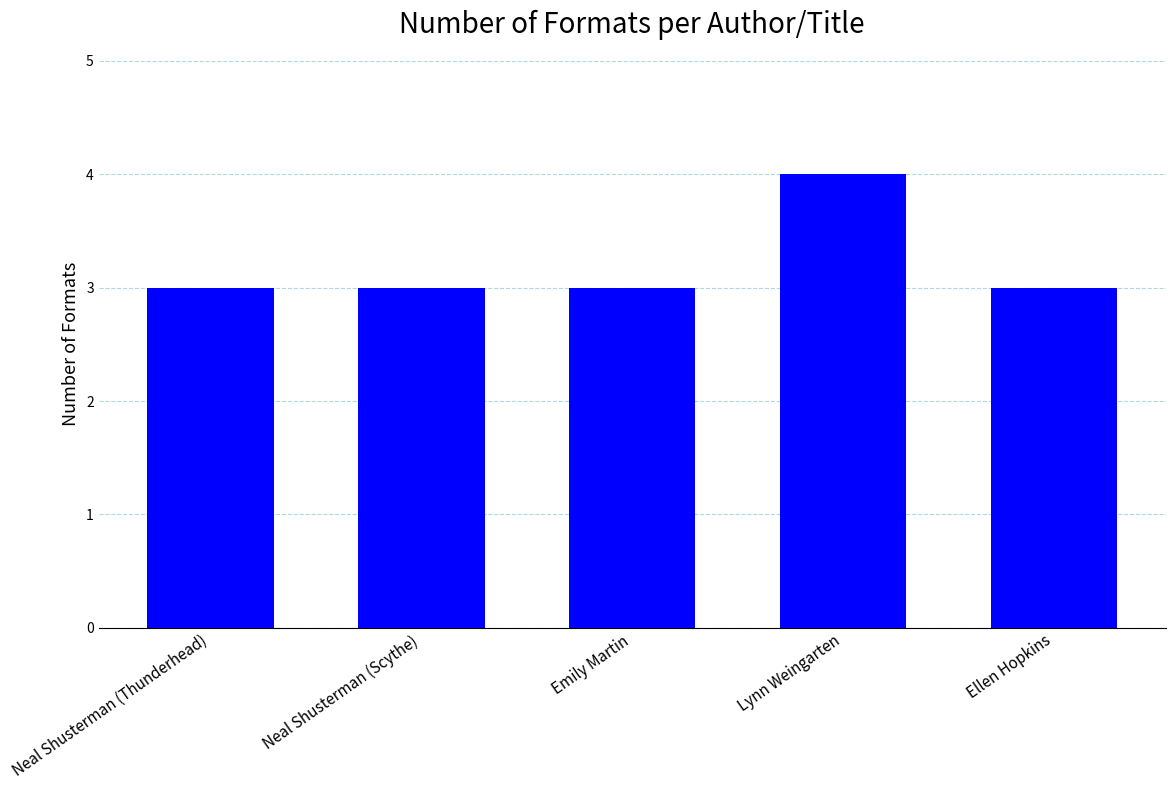

What is the smallest value displayed?

3